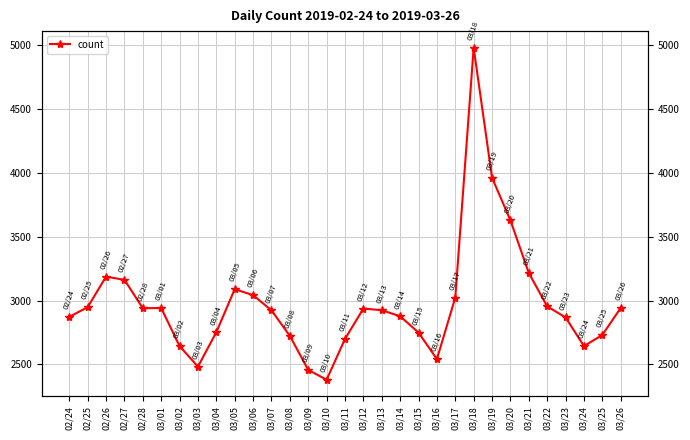

How many lines are shown in the chart?

1